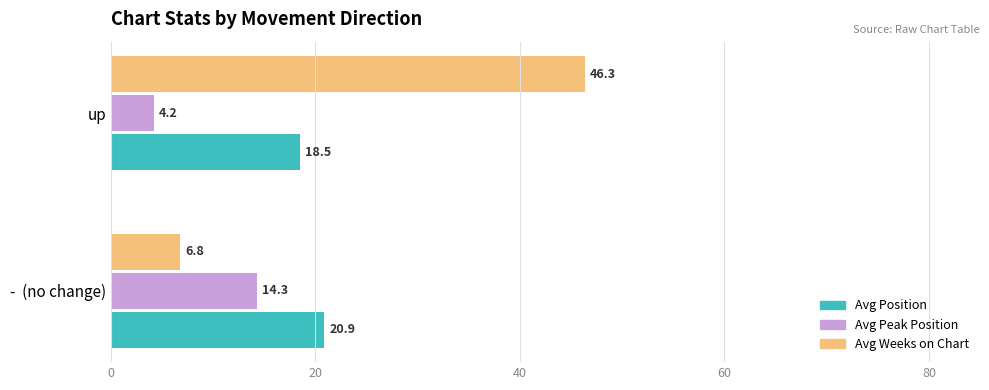

What is the minimum value shown in the chart?

4.2